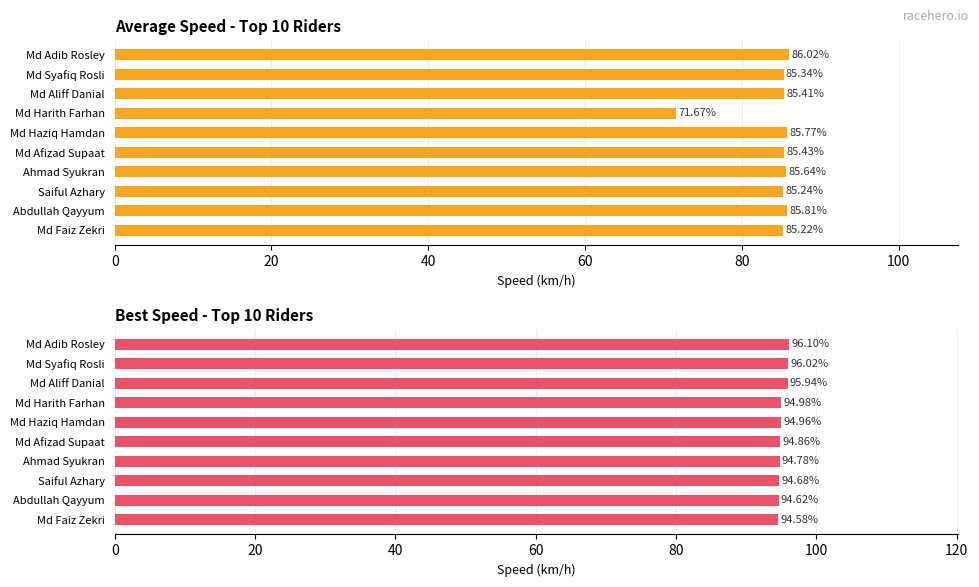

What is the sum of all Average Speed values?

841.6